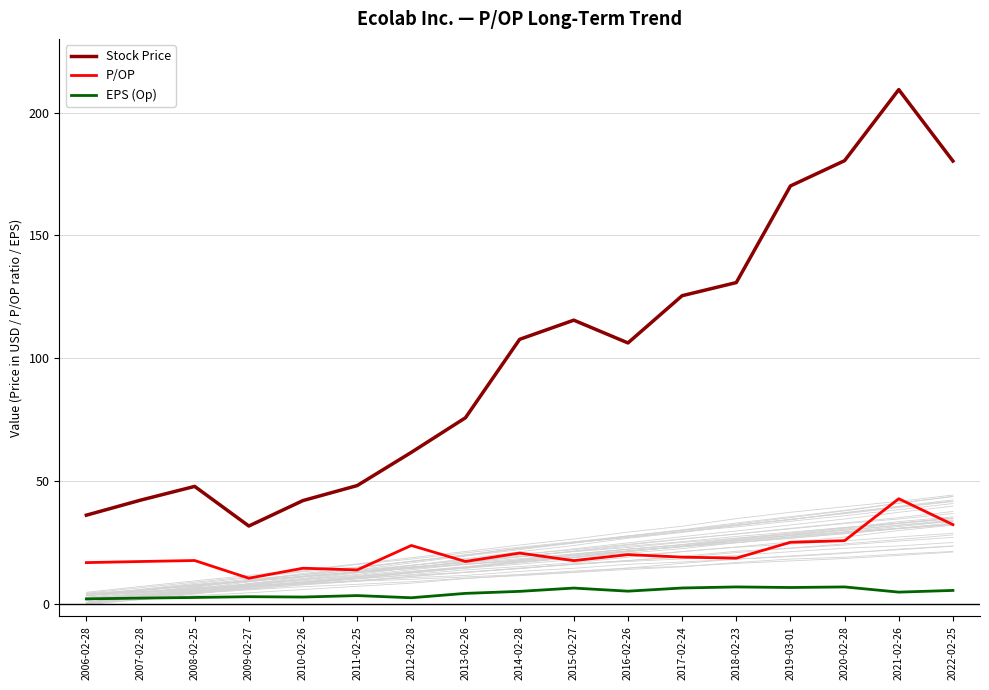

Where is Stock Price nearest to the value 120?

2015-02-27